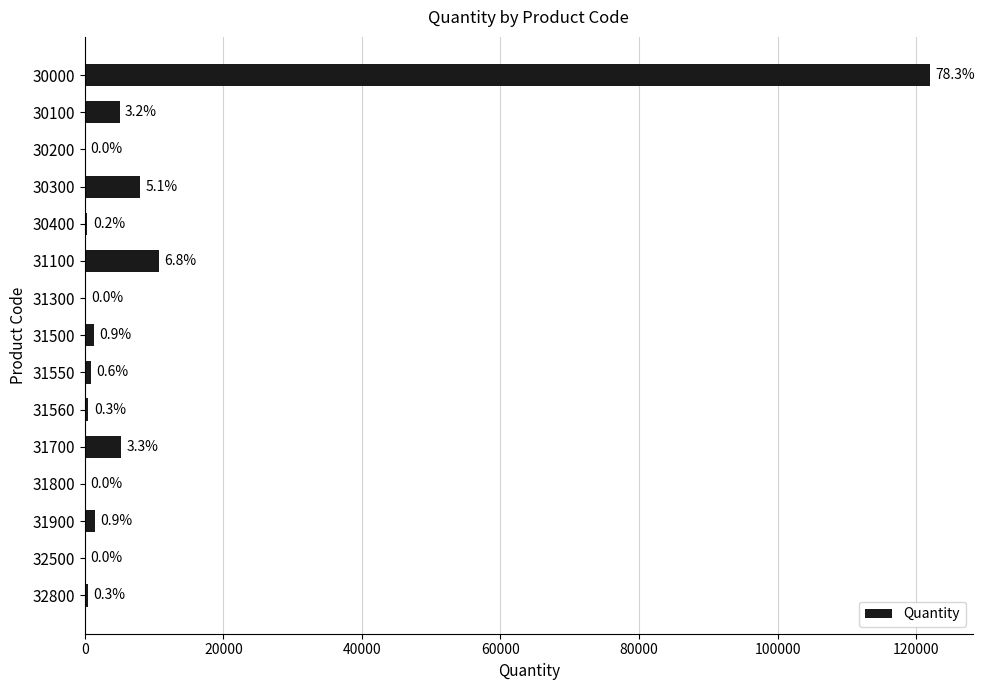

Are the bars horizontal?

Yes